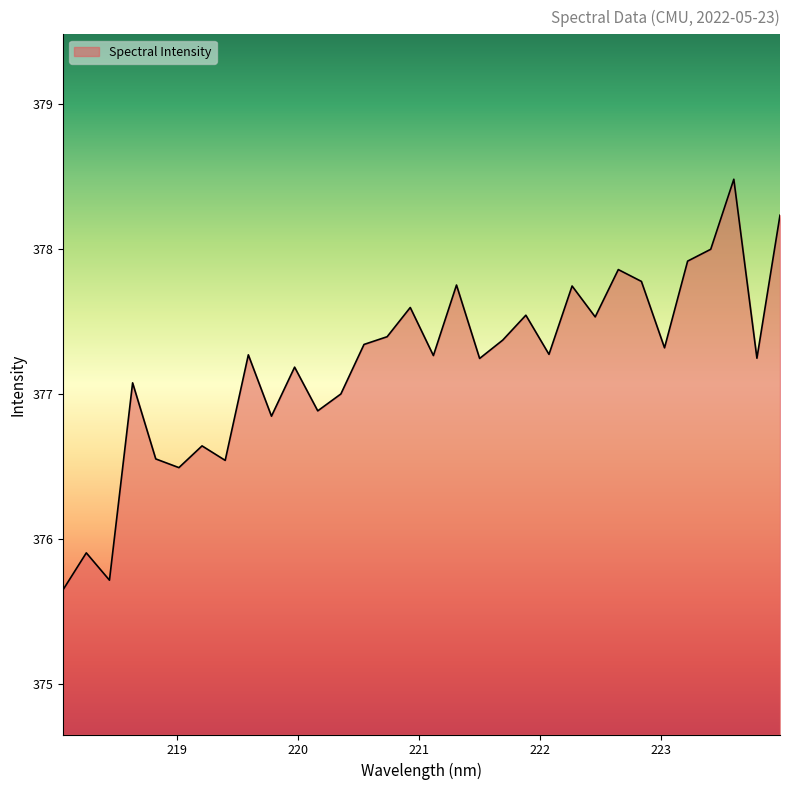

What is the smallest value displayed?

375.6